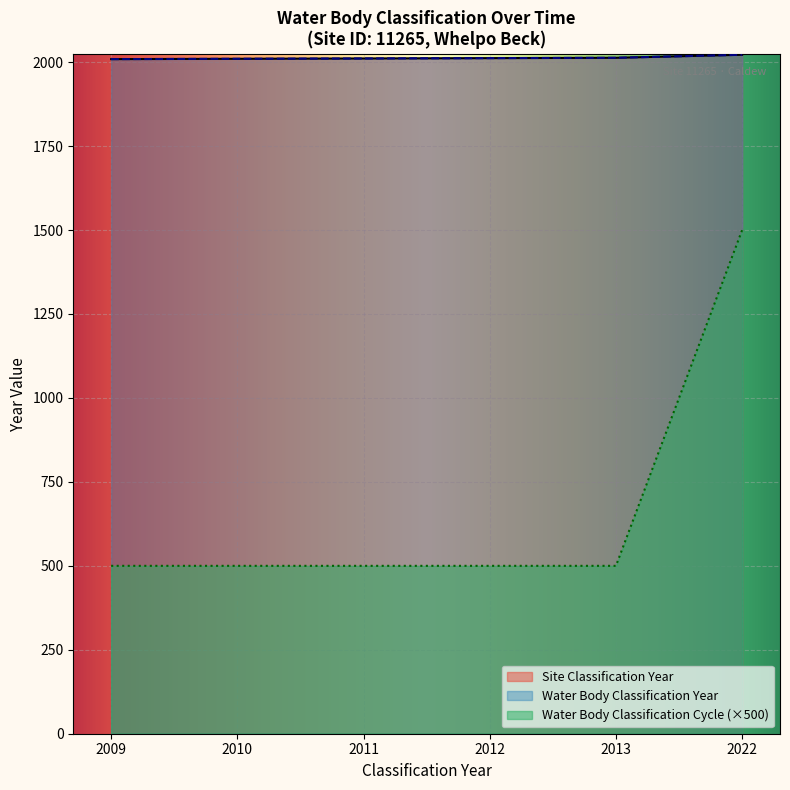

How many series are shown in this chart?

3